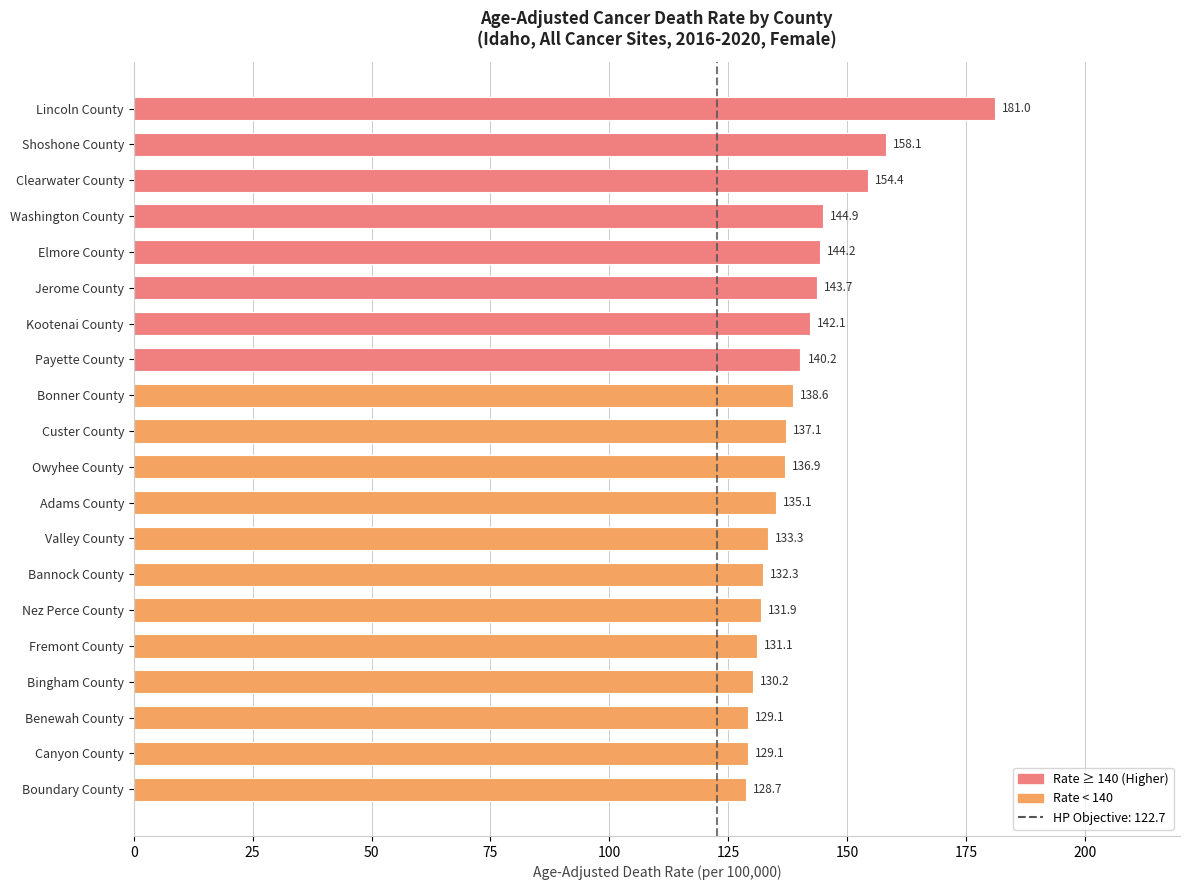

What is the approximate value at Adams County?

135.1